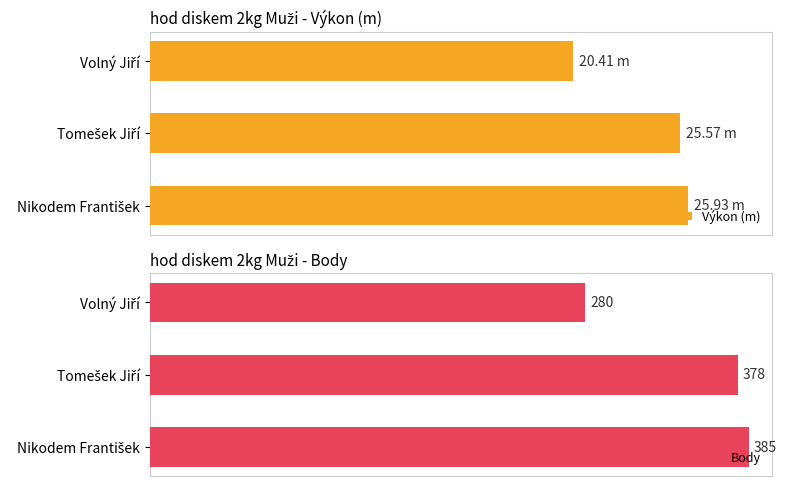

Which series changed the most between Nikodem František and Tomešek Jiří?

Body